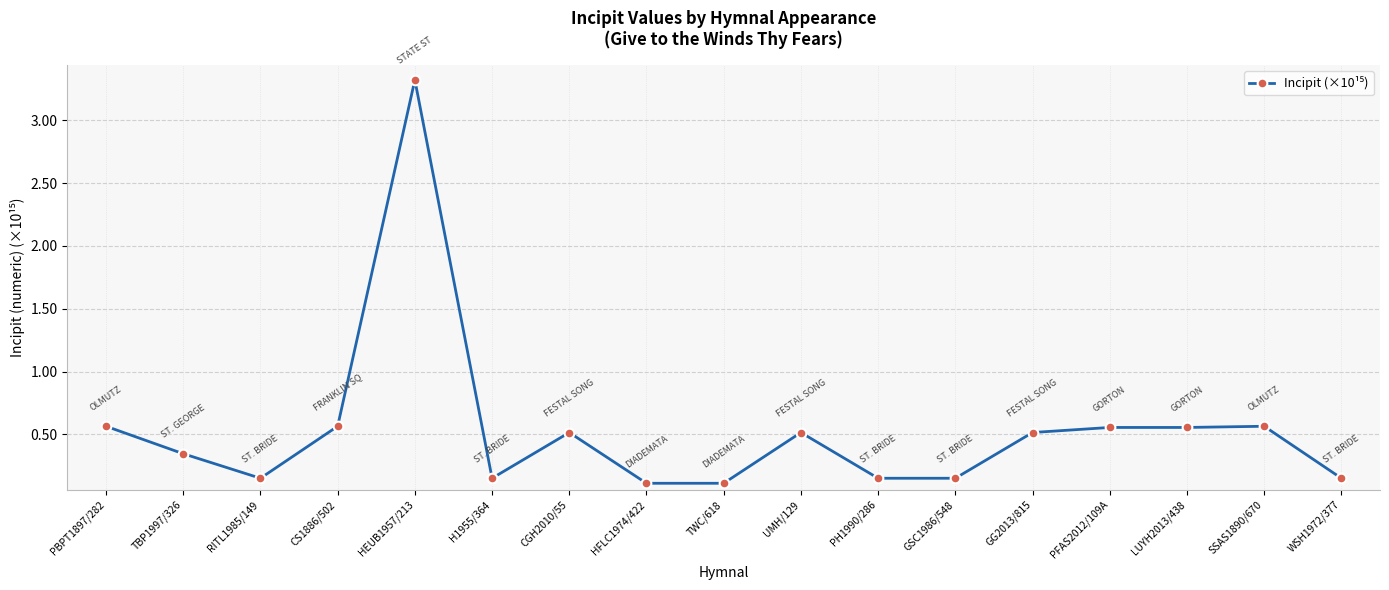

True or false: the data shows 0.1 at HFLC1974/422.

True